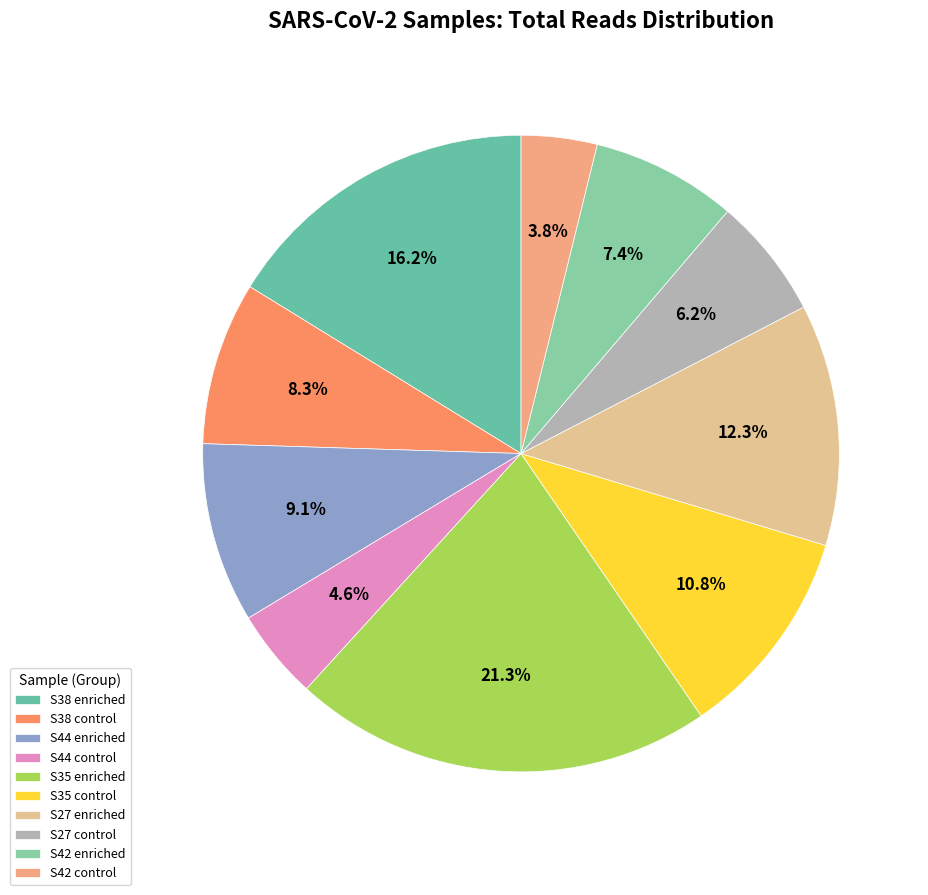

To the nearest percent, what portion does S44 enriched represent?

9%